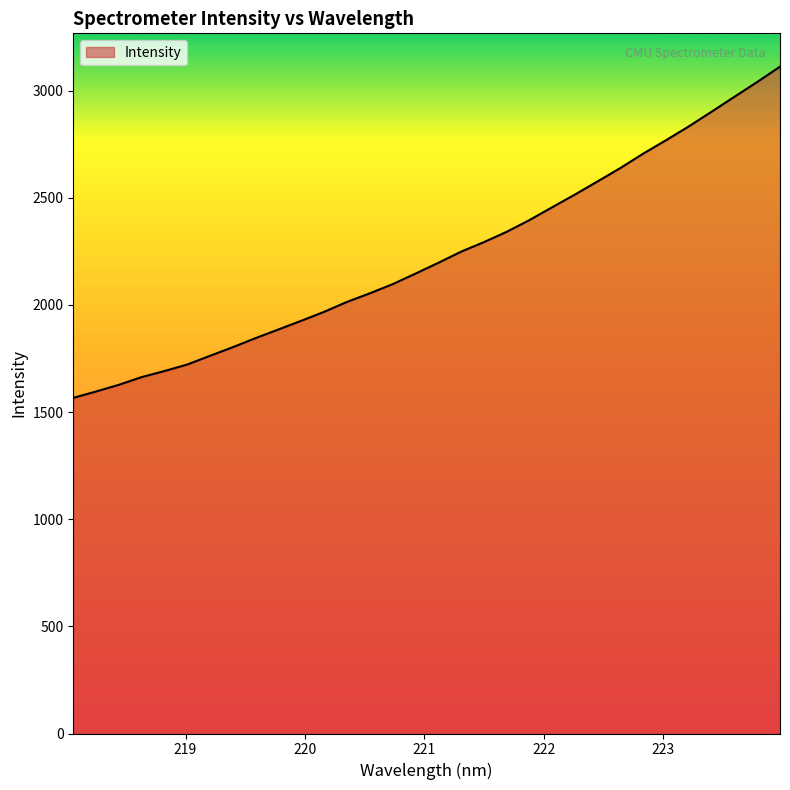

What is the maximum value shown in the chart?

3111.7